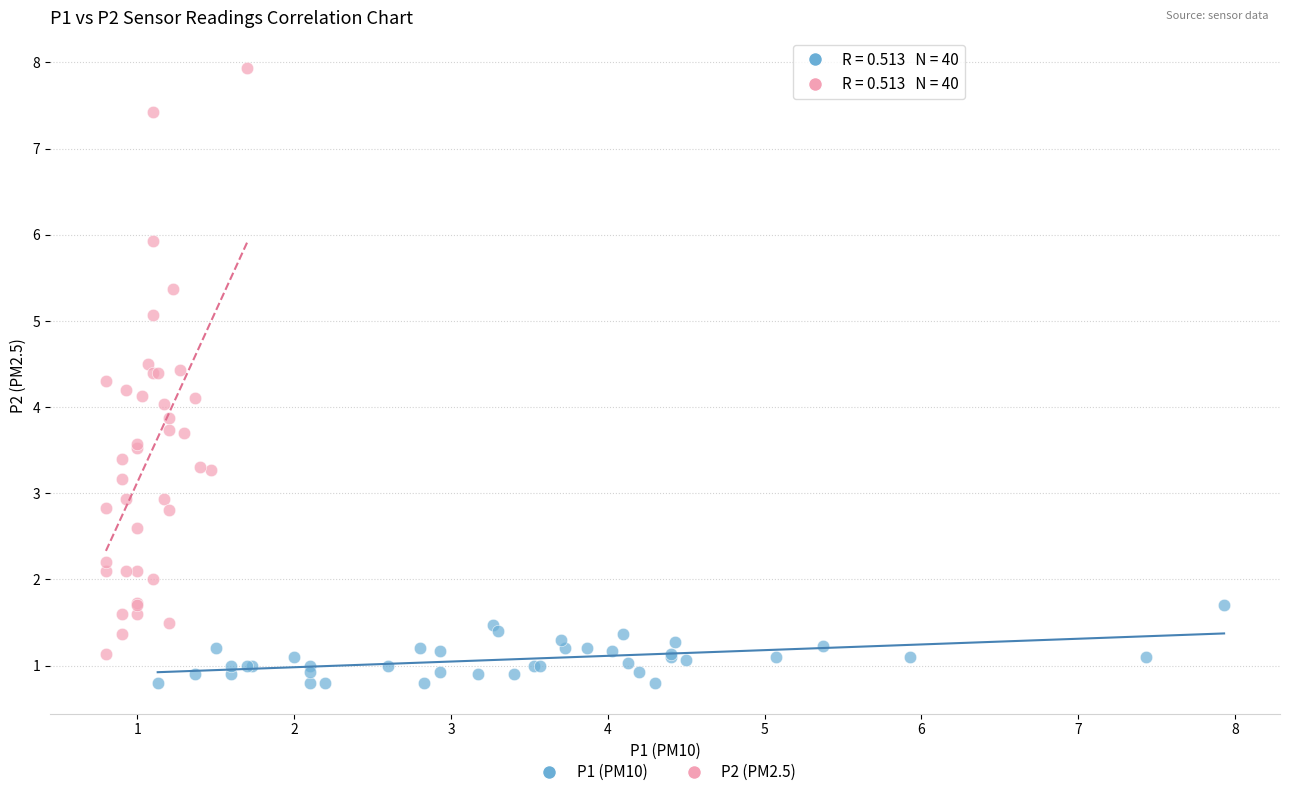

Which series contains the highest Y value?

P2 (PM2.5)